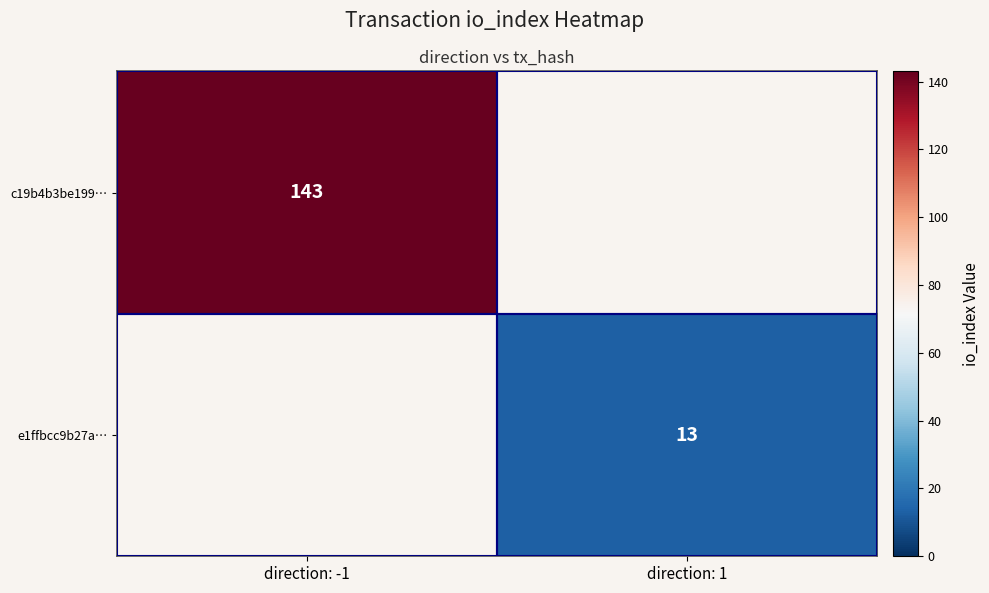

Which category has the highest value across all series?

direction: -1